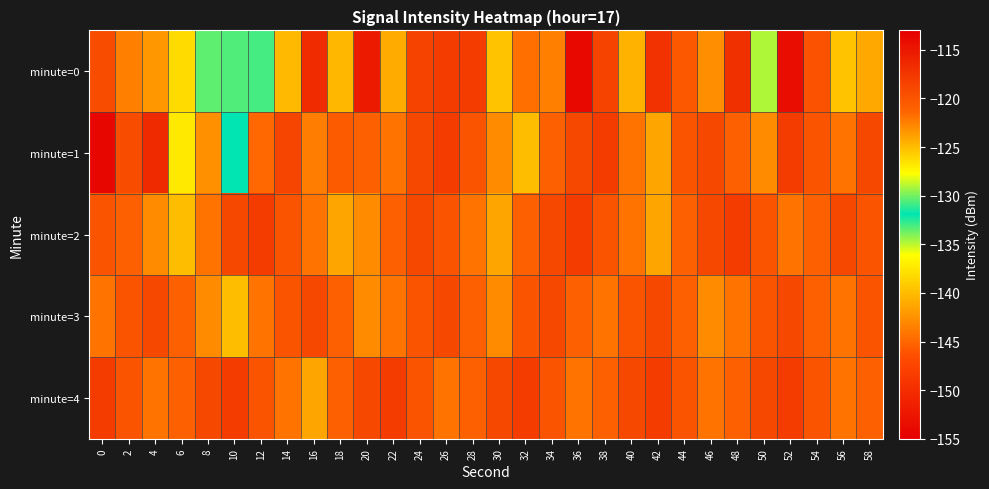

Which has a higher value, 36 or 46?

46